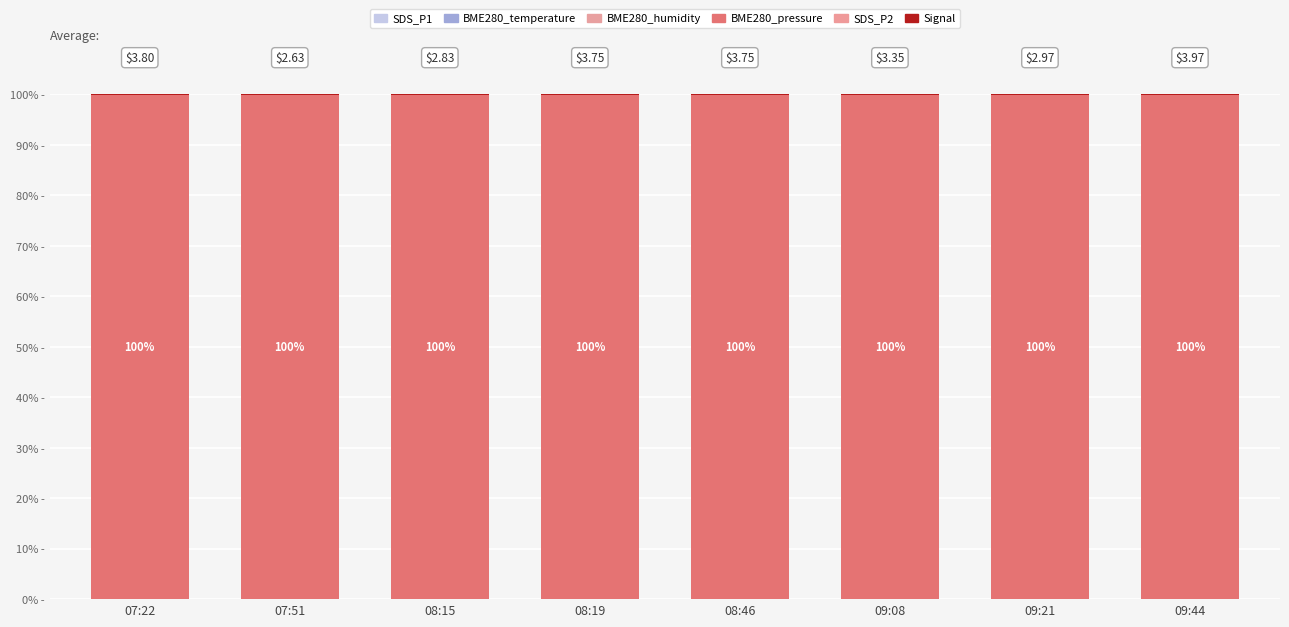

Are the bars grouped side by side (vs. stacked)?

No